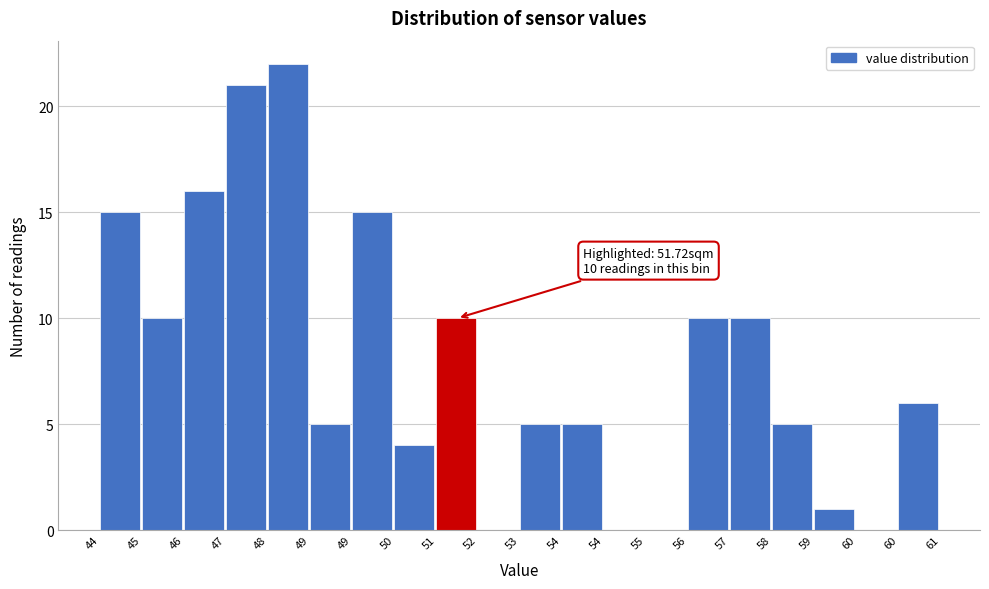

How many data points does each series have?

20